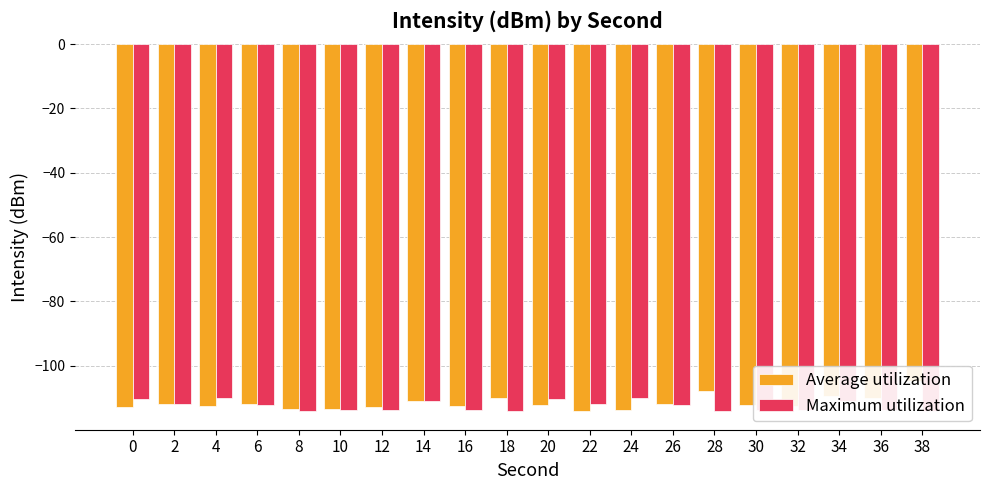

What is the sum of all Average utilization values?

-2230.6